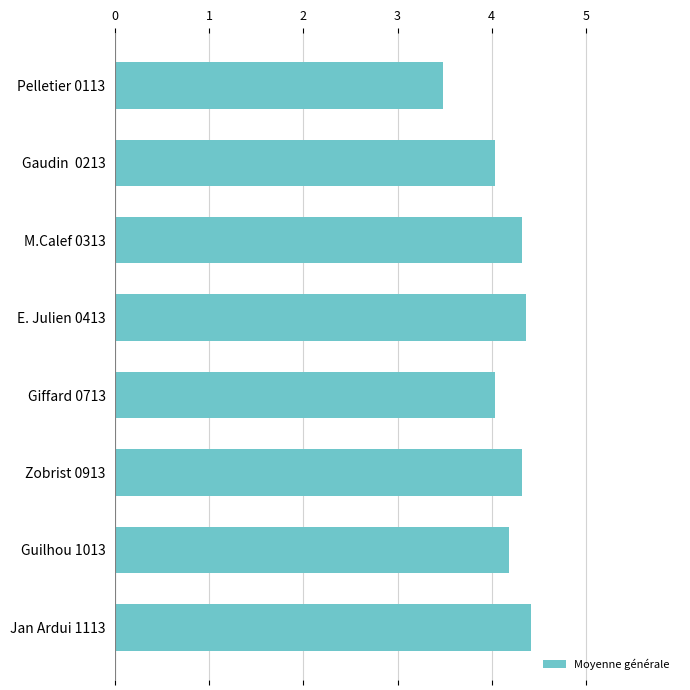

True or false: the data shows 5.7 at Zobrist 0913.

False